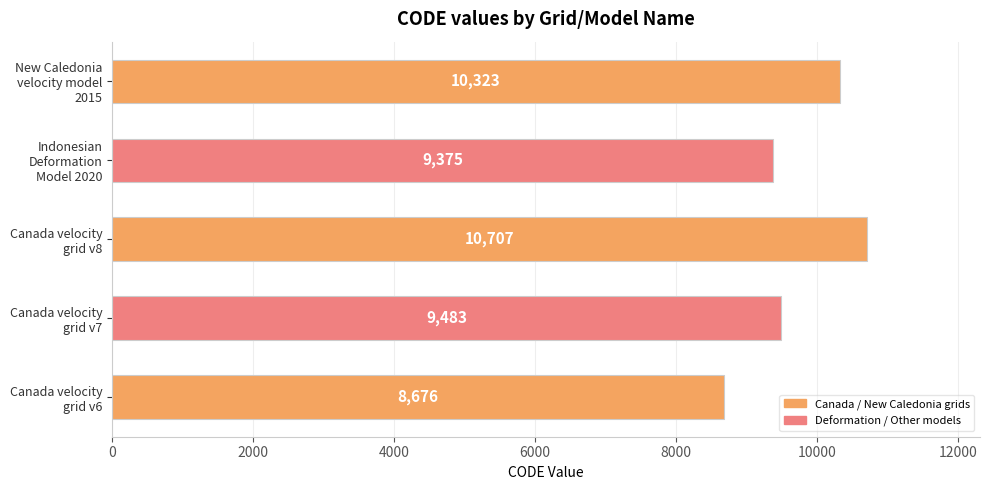

What is the average value?

9713